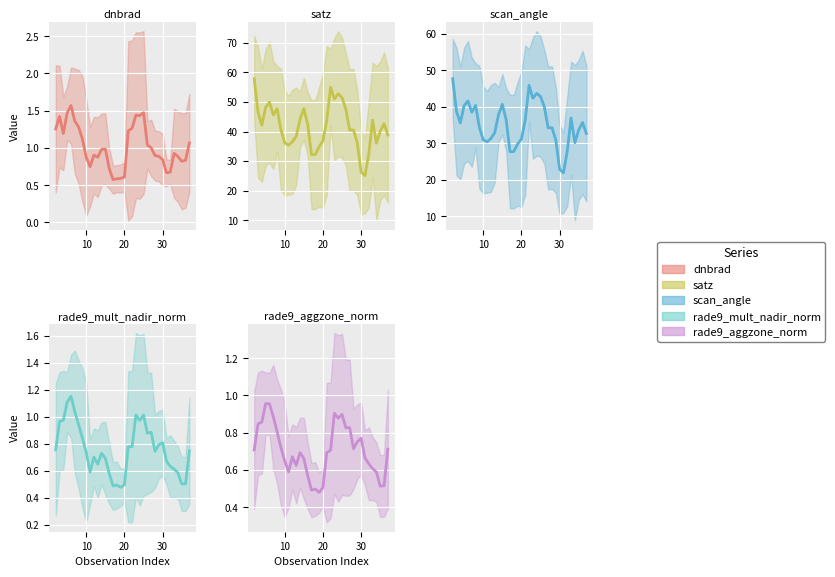

Is it true that satz equals 9.3 at 39?

False